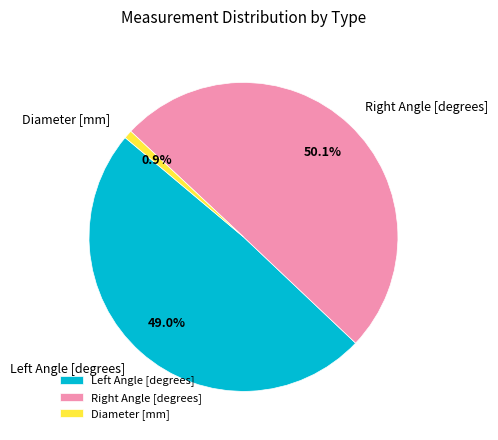

Which category accounts for the majority?

Right Angle [degrees]